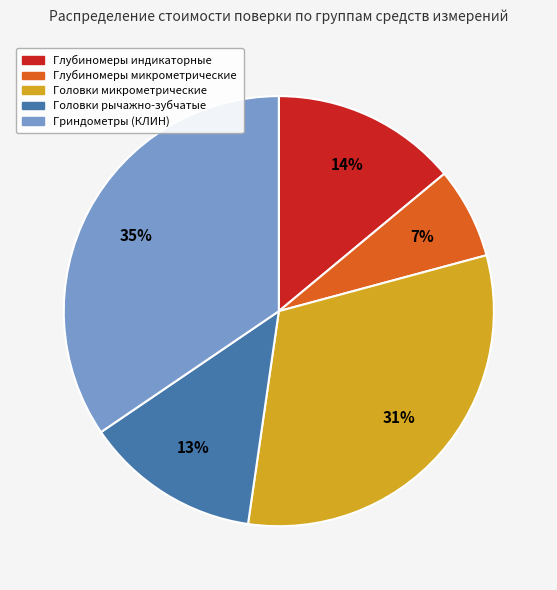

To the nearest percent, what percentage of the pie is Глубиномеры микрометрические?

7%